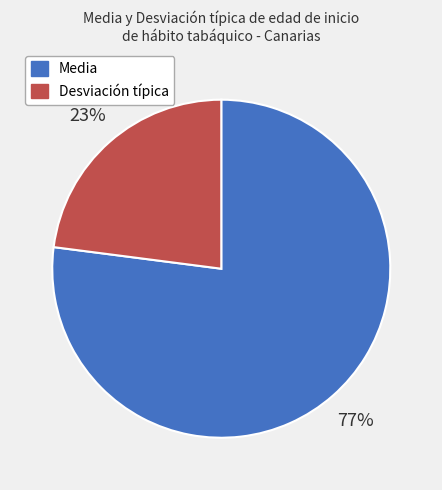

Rank the categories by value from highest to lowest.

Media, Desviación típica